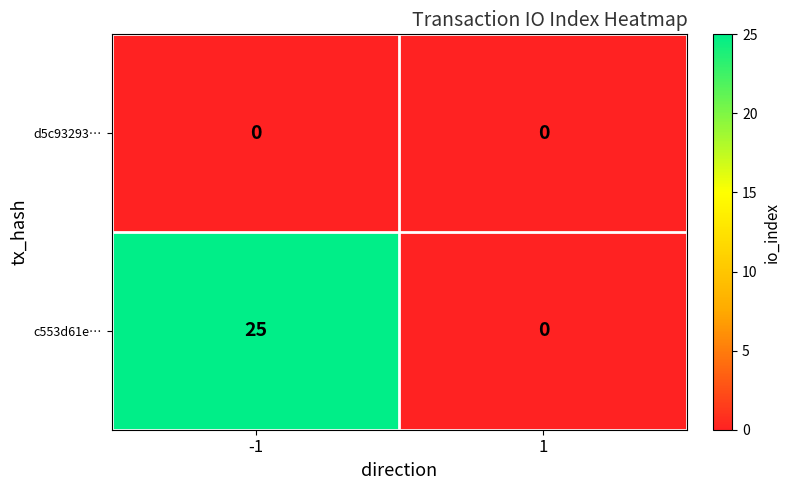

What is the difference between the c553d61e… values at -1 and 1?

25